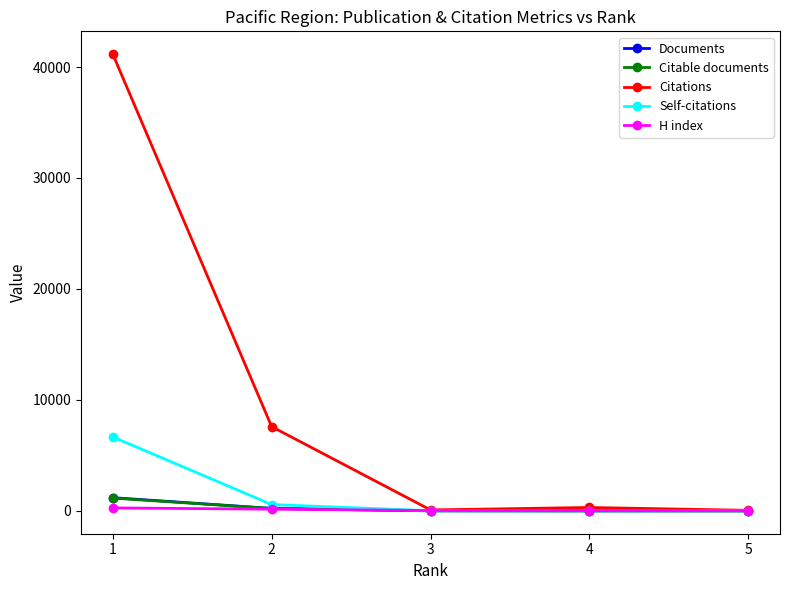

What is the maximum value shown in the chart?

41159